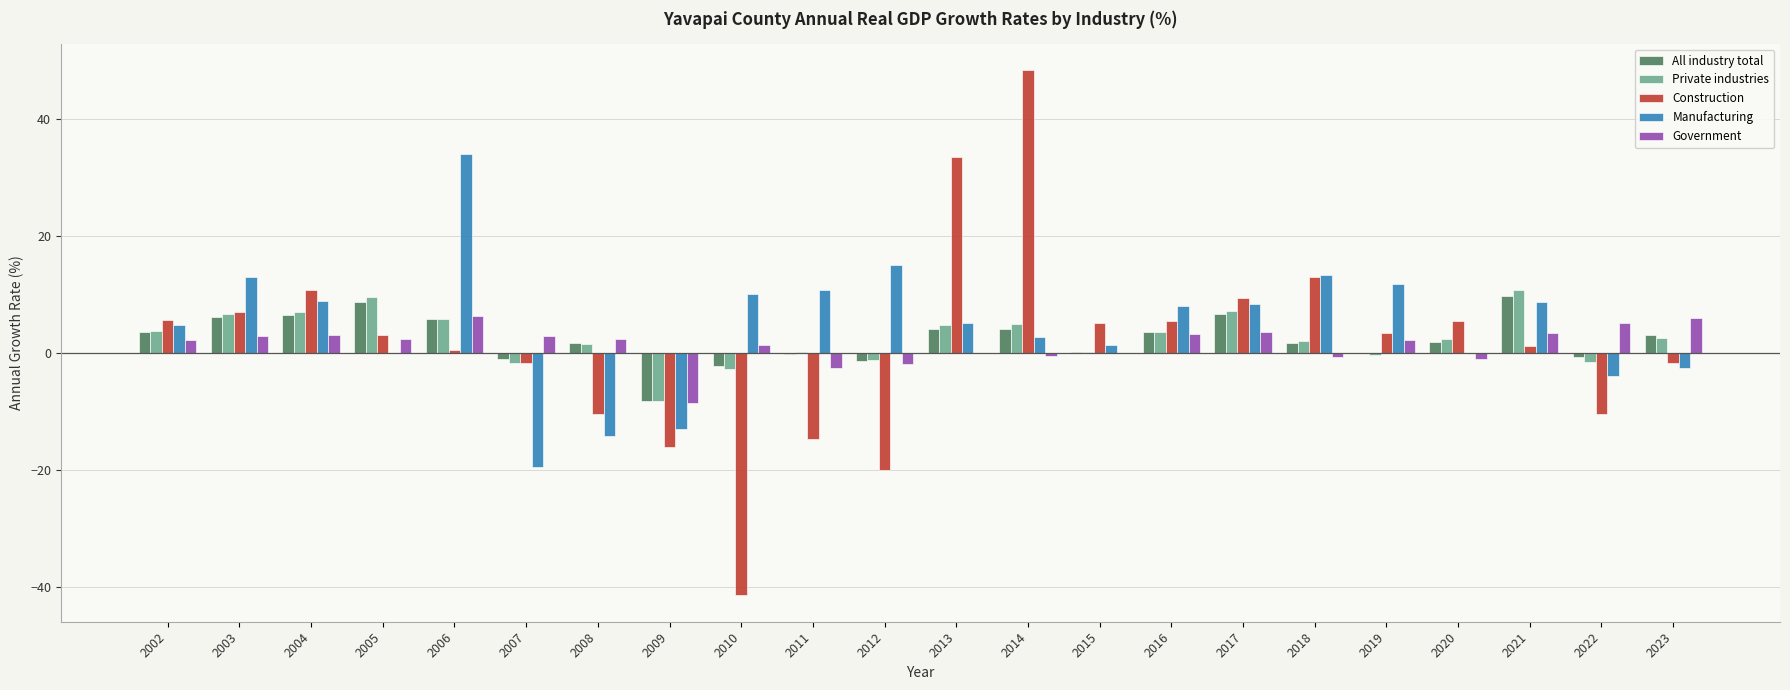

The Construction series shows 8.8 at 2018. True or false?

False